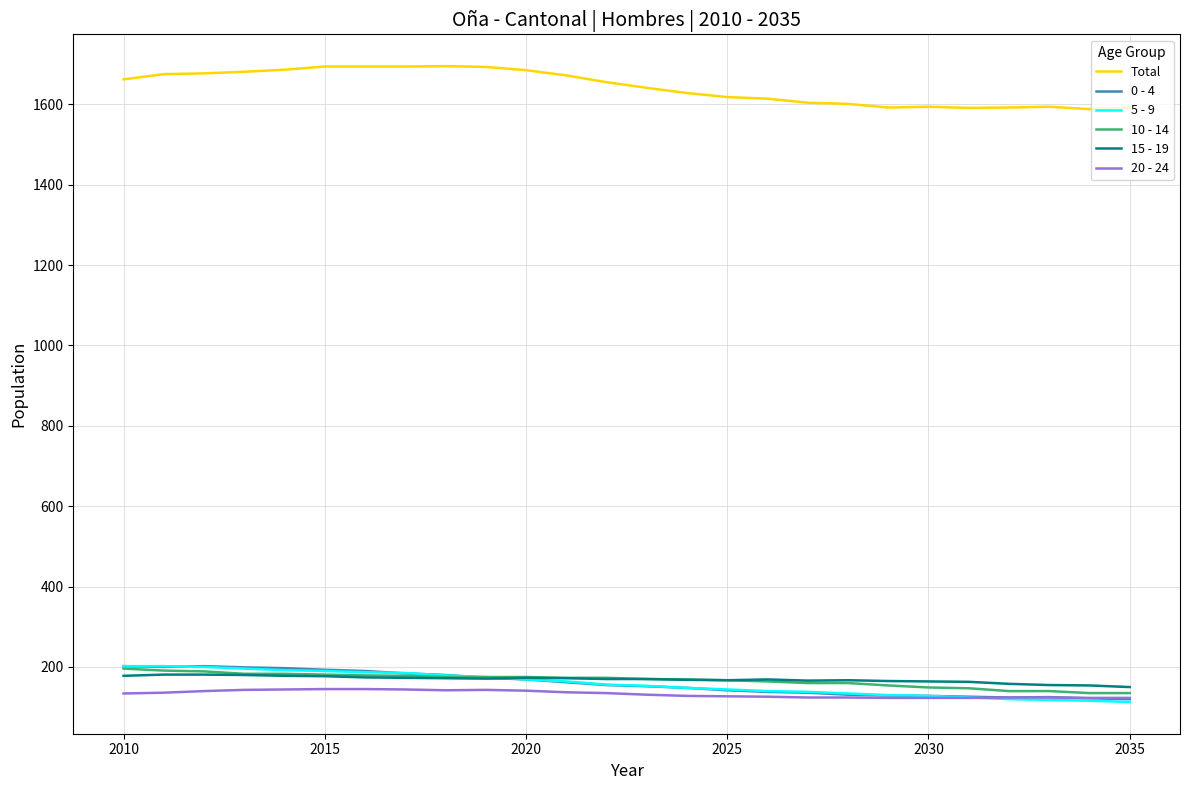

True or false: Total and 20 - 24 intersect in this chart.

False